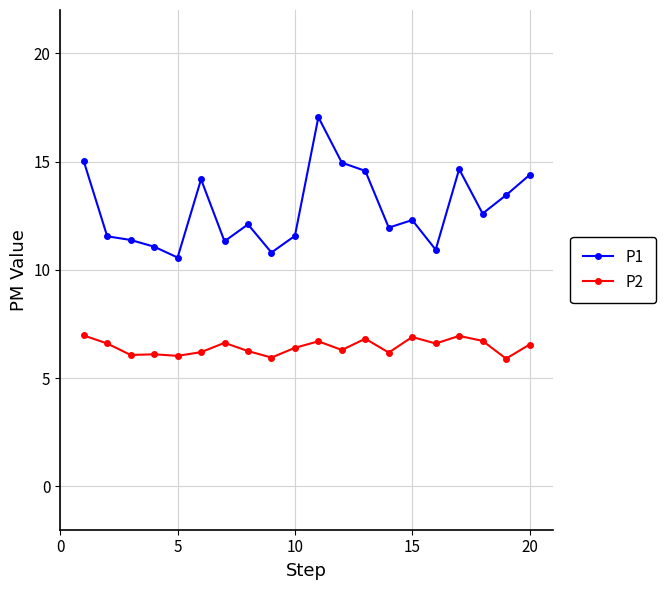

Count the number of data series in this chart.

2